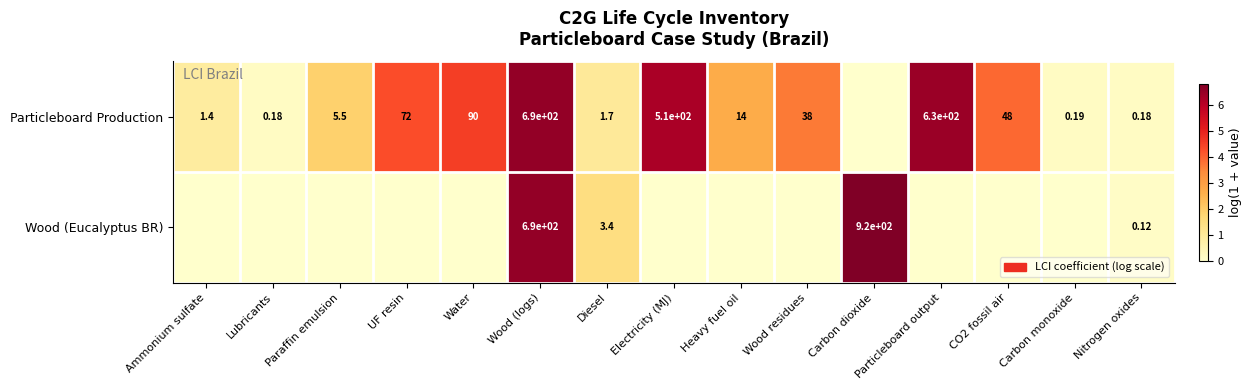

At Nitrogen oxides, list the series in order from largest to smallest.

Particleboard Production, Wood (Eucalyptus BR)